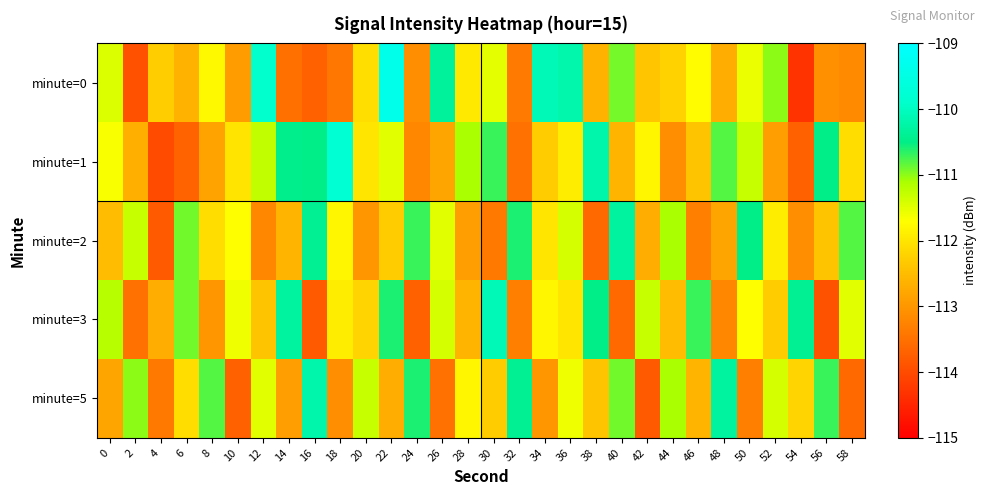

Rank the series by their maximum value, from highest to lowest.

minute=0, minute=1, minute=3, minute=5, minute=2